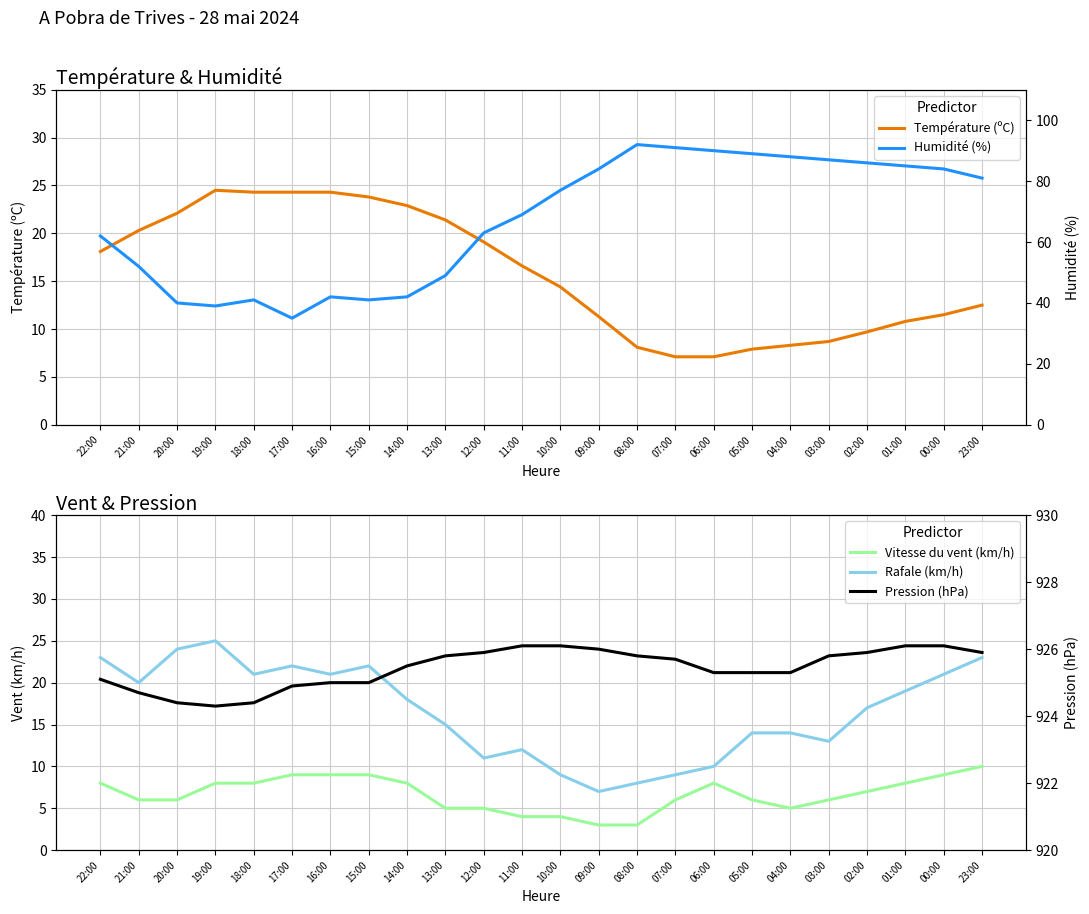

Rank the series at 22:00 from lowest to highest value.

Vitesse du vent (km/h), Température (ºC), Rafale (km/h), Humidité (%), Pression (hPa)